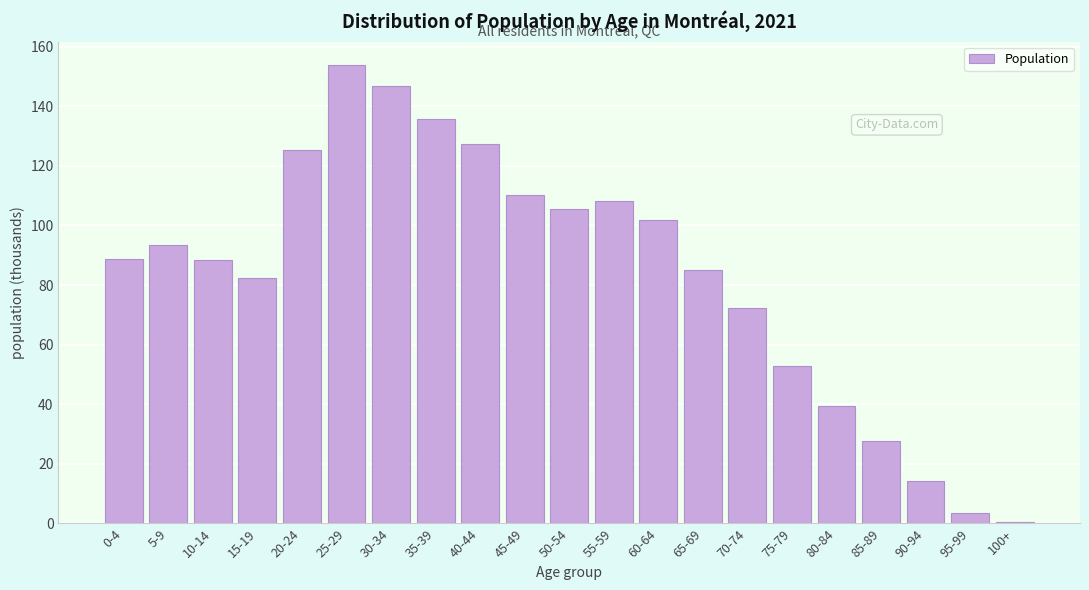

What is the sum of the values at 70-74 and 25-29?

226.3